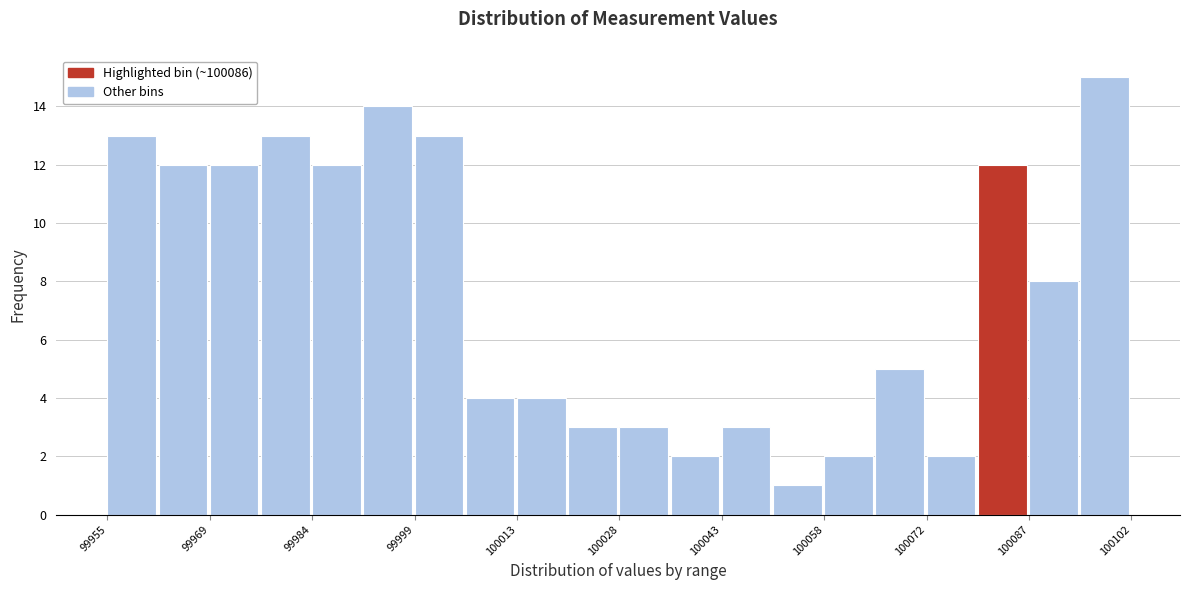

Read against the x-axis, roughly where is the centre of the tallest bar?

100098